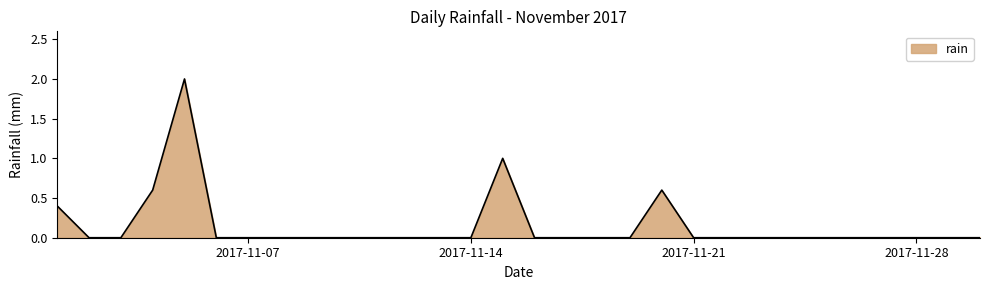

Reading right to left, what are all the values shown in this chart?

0.0	0.0	0.0	0.0	0.0	0.0	0.0	0.0	0.0	0.0	0.6	0.0	0.0	0.0	0.0	1.0	0.0	0.0	0.0	0.0	0.0	0.0	0.0	0.0	0.0	2.0	0.6	0.0	0.0	0.4